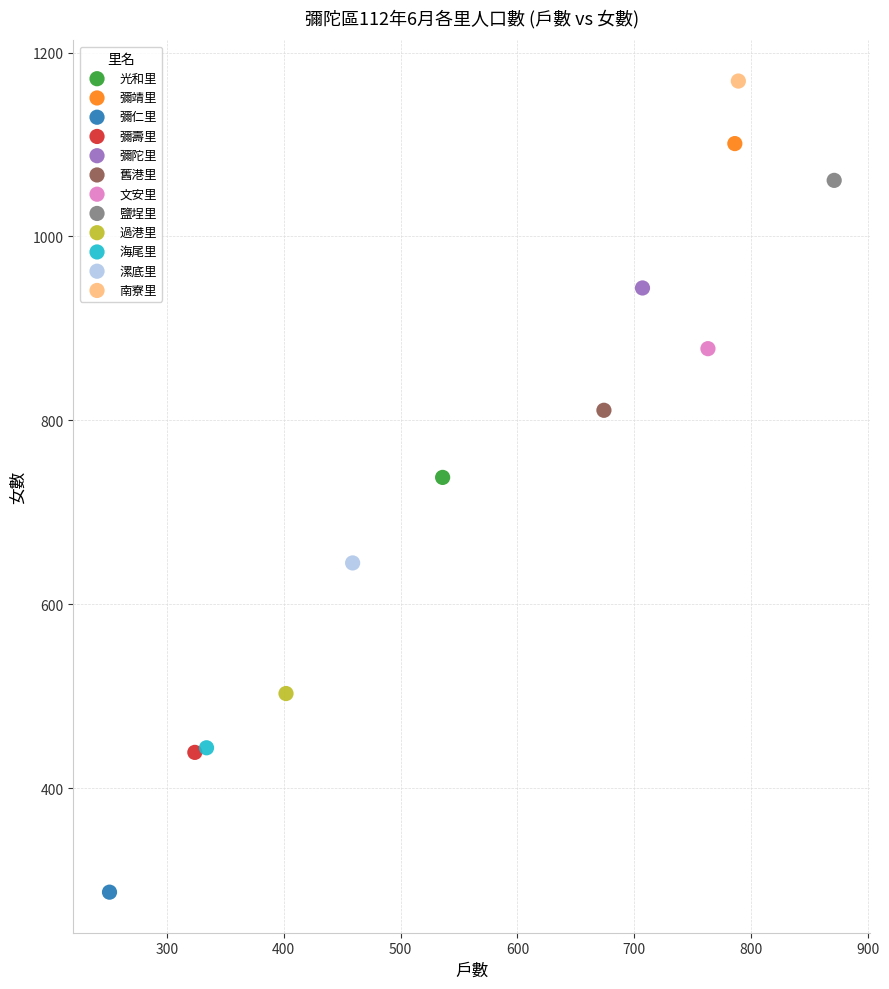

What are all the series names shown in the legend?

光和里, 彌靖里, 彌仁里, 彌壽里, 彌陀里, 舊港里, 文安里, 鹽埕里, 過港里, 海尾里, 漯底里, 南寮里